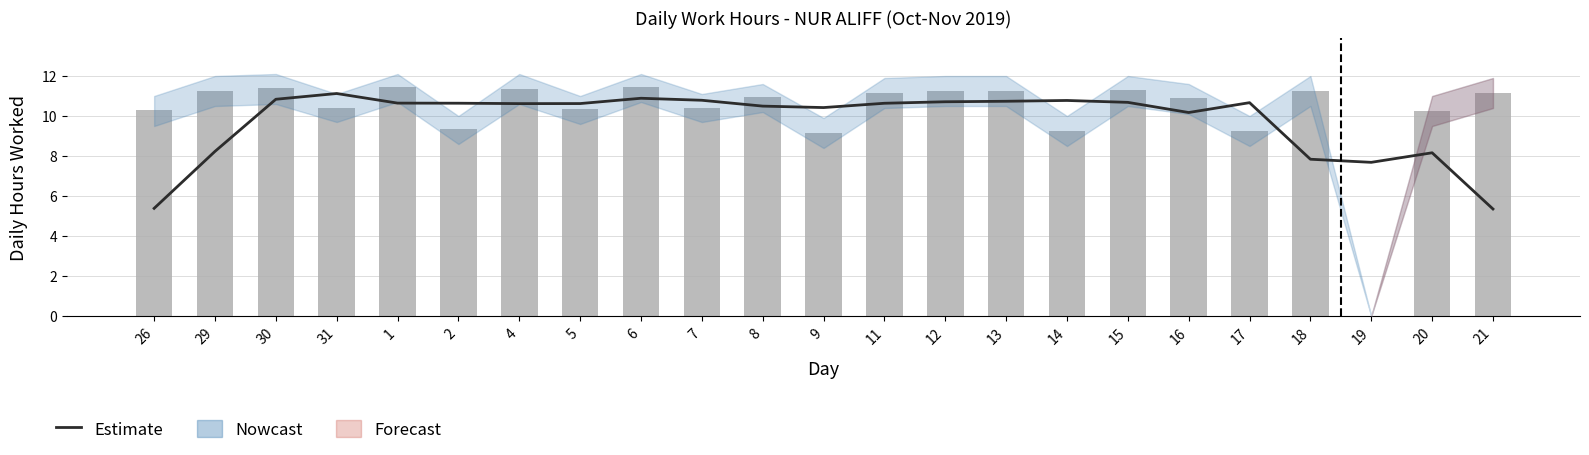

What is the minimum value shown in the chart?

5.4